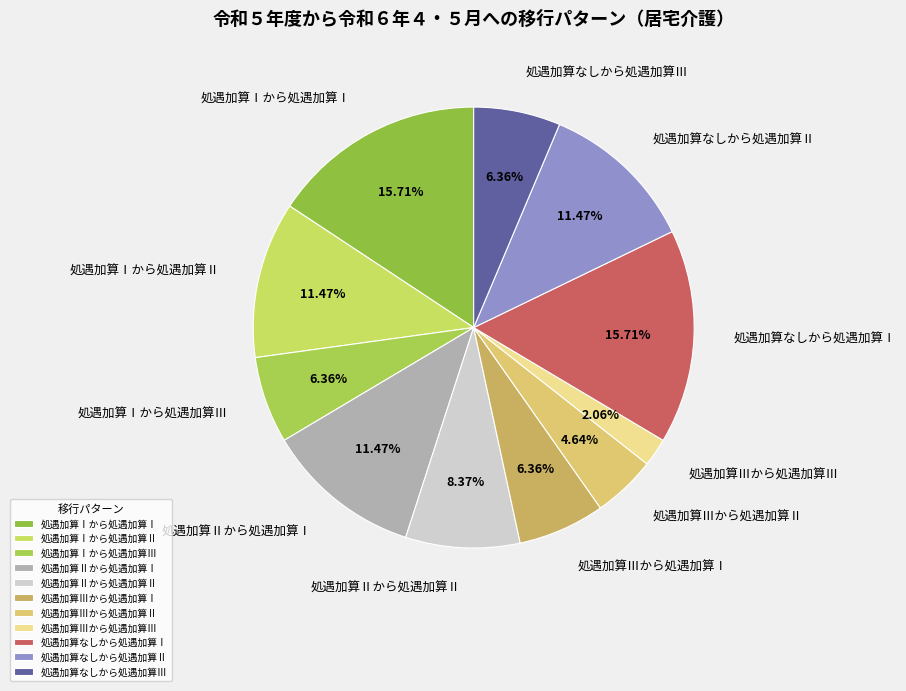

How many slices are in this pie chart?

11